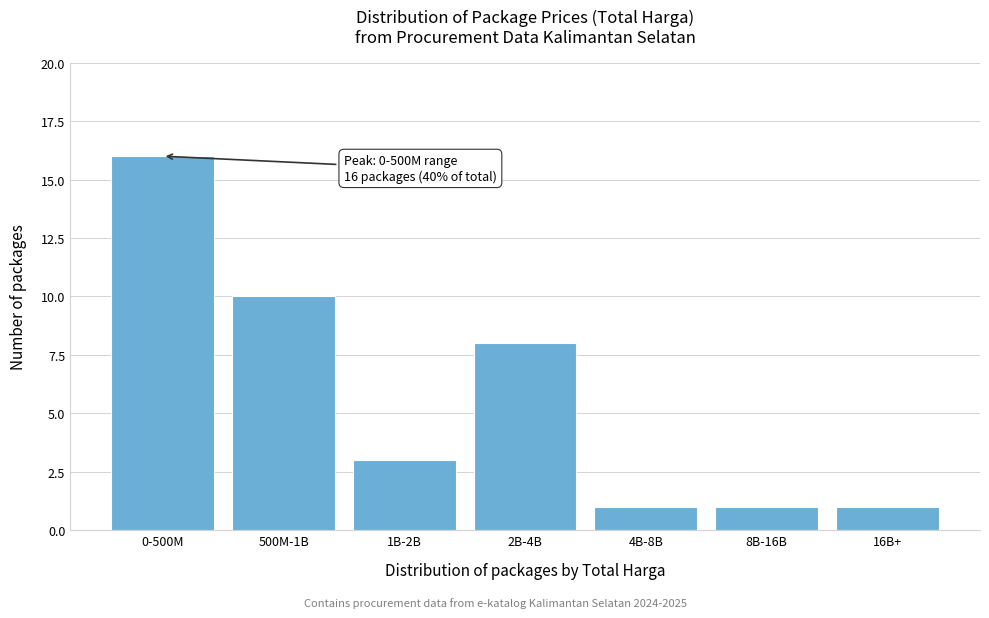

Reading left to right, transcribe all the data shown in this chart.

16	10	3	8	1	1	1